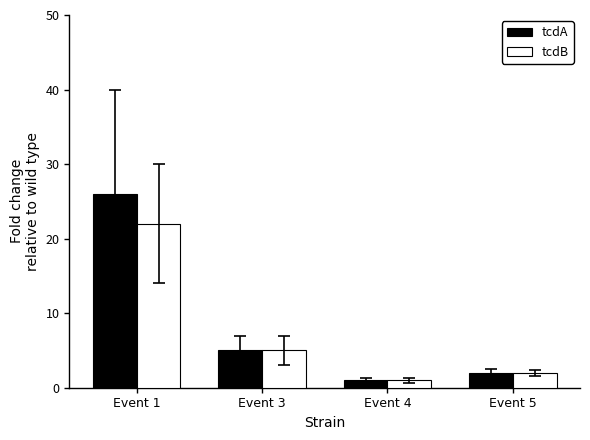

What is the total value across all series at Event 1?

48